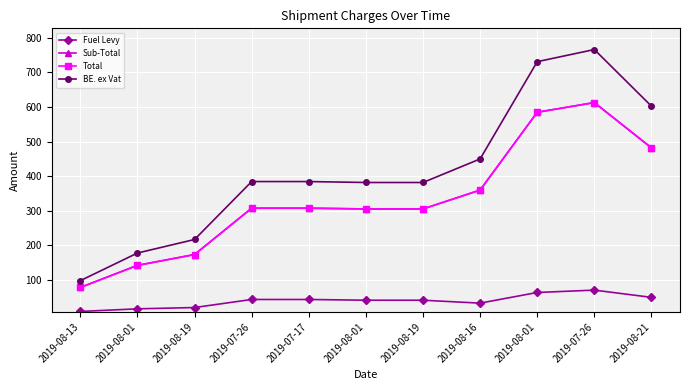

Is it true that Fuel Levy equals 22.7 at 2019-08-01?

False